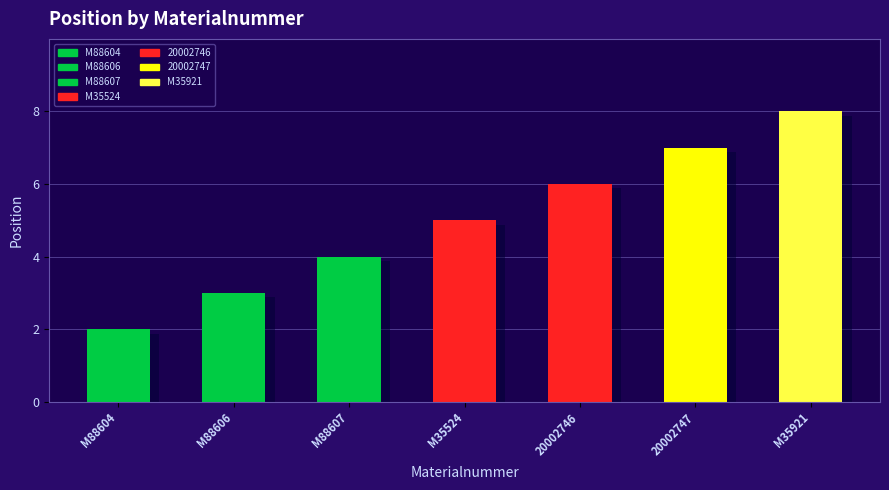

What position from the left is M88604?

1